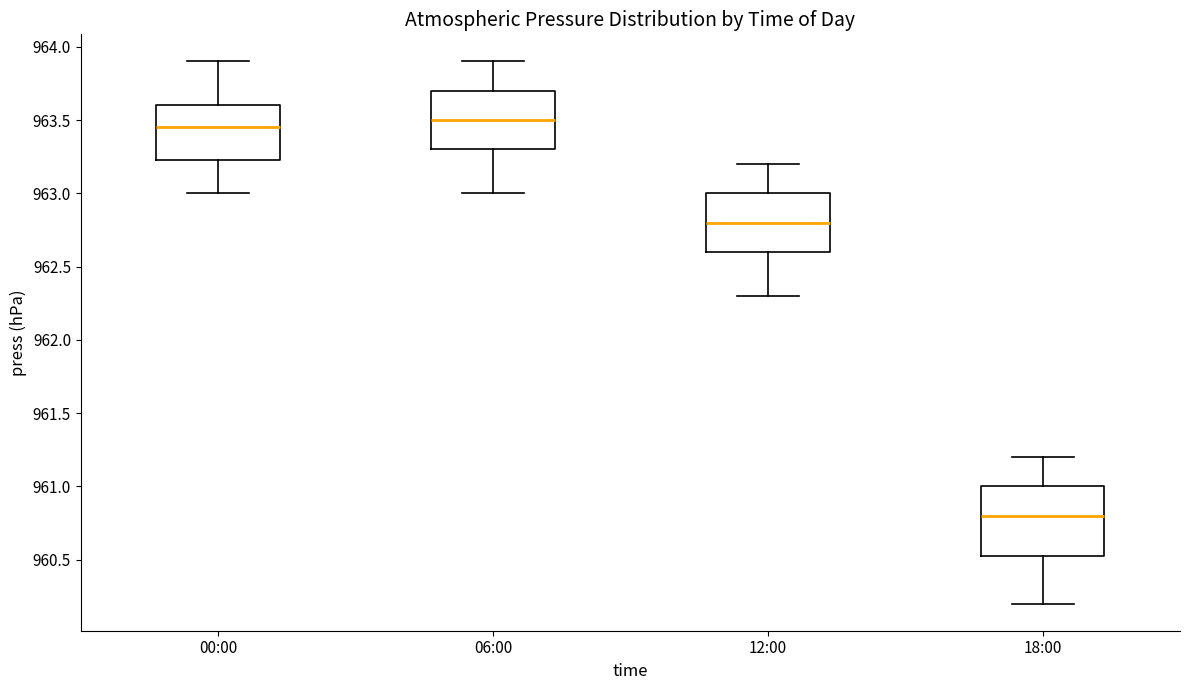

Which box is the tallest, from its lower edge to its upper edge?

18:00